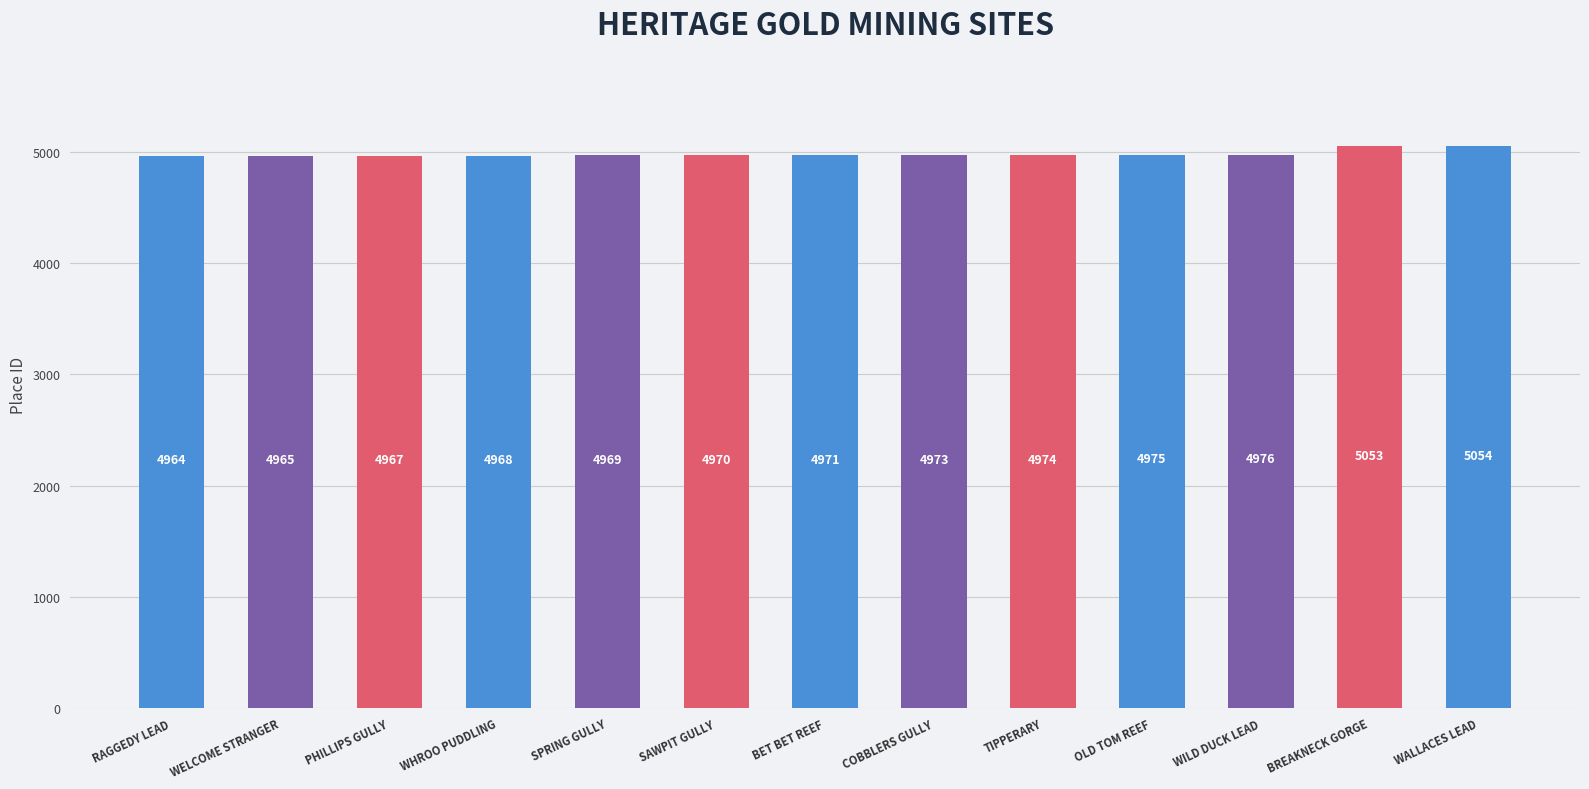

List the labels in order of value, smallest first.

RAGGEDY LEAD, WELCOME STRANGER, PHILLIPS GULLY, WHROO PUDDLING, SPRING GULLY, SAWPIT GULLY, BET BET REEF, COBBLERS GULLY, TIPPERARY, OLD TOM REEF, WILD DUCK LEAD, BREAKNECK GORGE, WALLACES LEAD